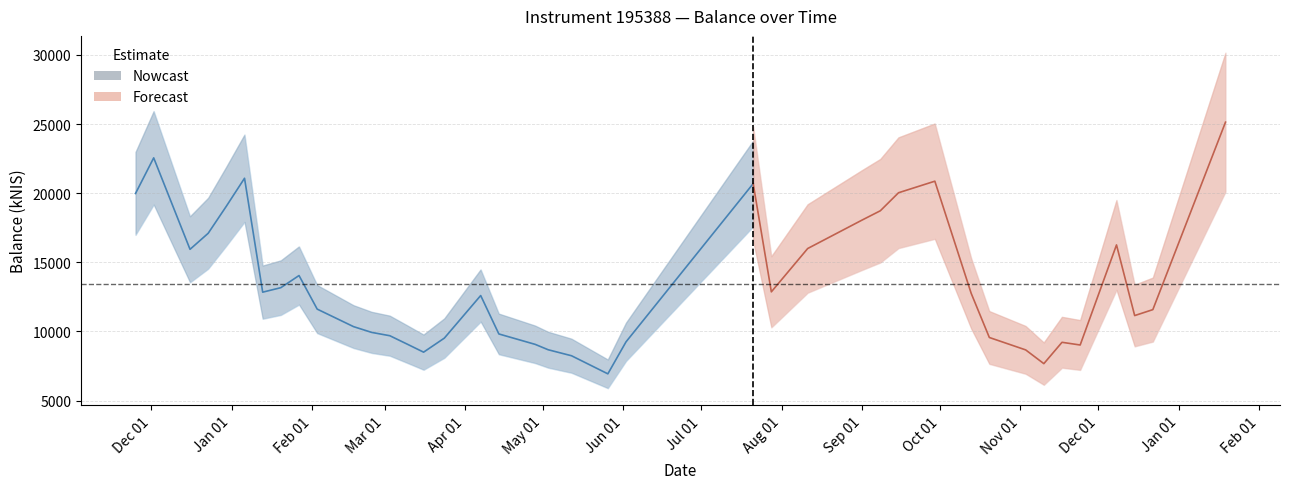

Rank the categories by value from highest to lowest.

2023-01-19, 2021-12-02, 2022-01-06, 2022-09-29, 2022-07-21, 2022-09-15, 2021-11-25, 2021-12-30, 2022-09-08, 2022-09-01, 2021-12-23, 2022-12-08, 2022-08-11, 2021-12-16, 2022-01-27, 2022-01-20, 2022-07-28, 2022-01-13, 2022-10-13, 2022-04-07, 2022-02-03, 2022-12-22, 2022-12-15, 2022-02-17, 2022-02-24, 2022-04-14, 2022-03-03, 2022-10-20, 2022-03-24, 2022-06-02, 2022-11-17, 2022-04-28, 2022-03-10, 2022-11-24, 2022-05-03, 2022-11-03, 2022-03-16, 2022-05-12, 2022-11-10, 2022-05-26